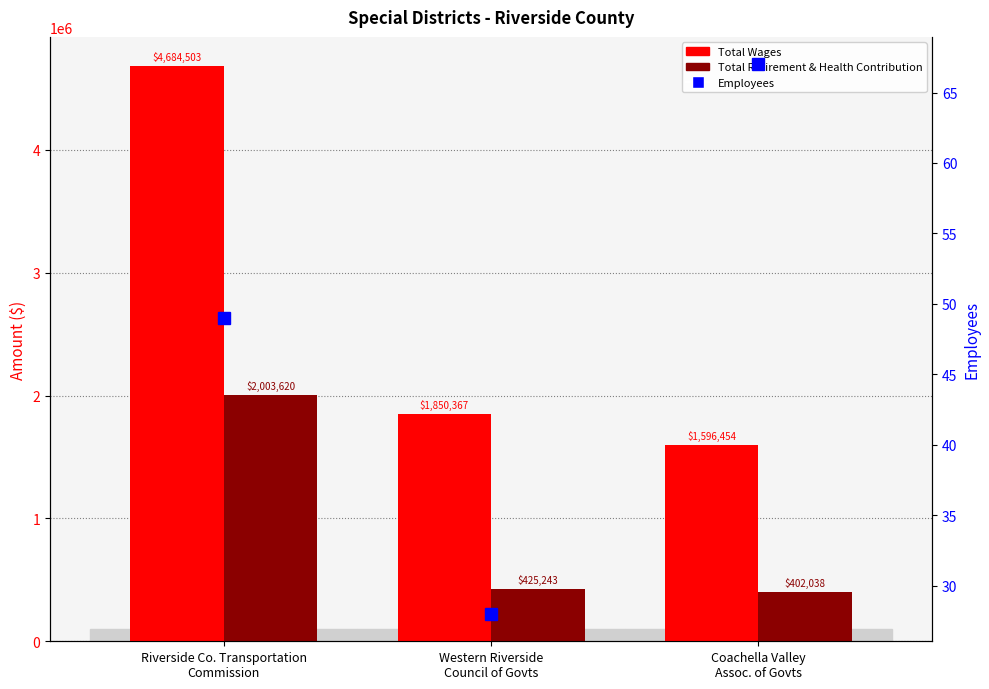

Does the chart contain any negative values?

No